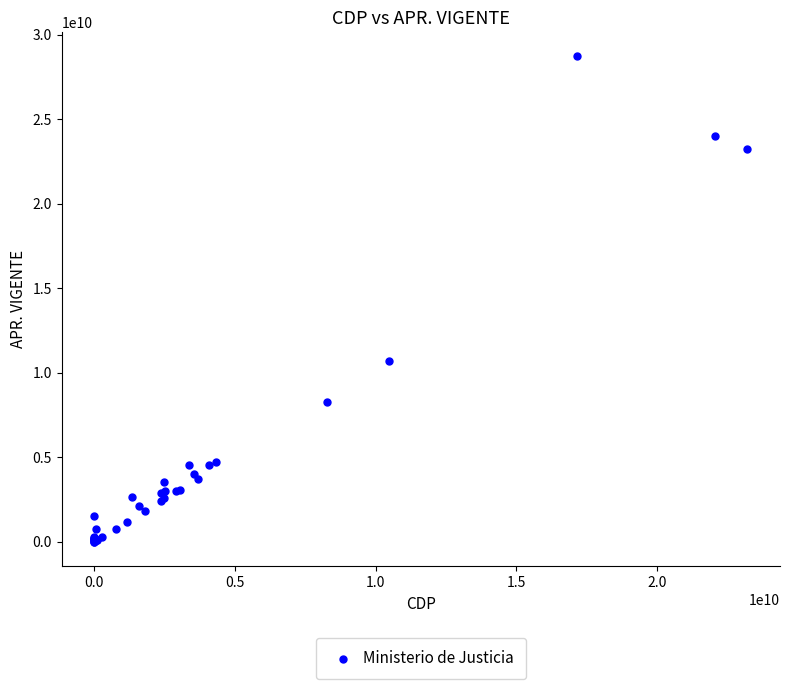

What Y value in the scatter plot is closest to 14358500000?

10711100000